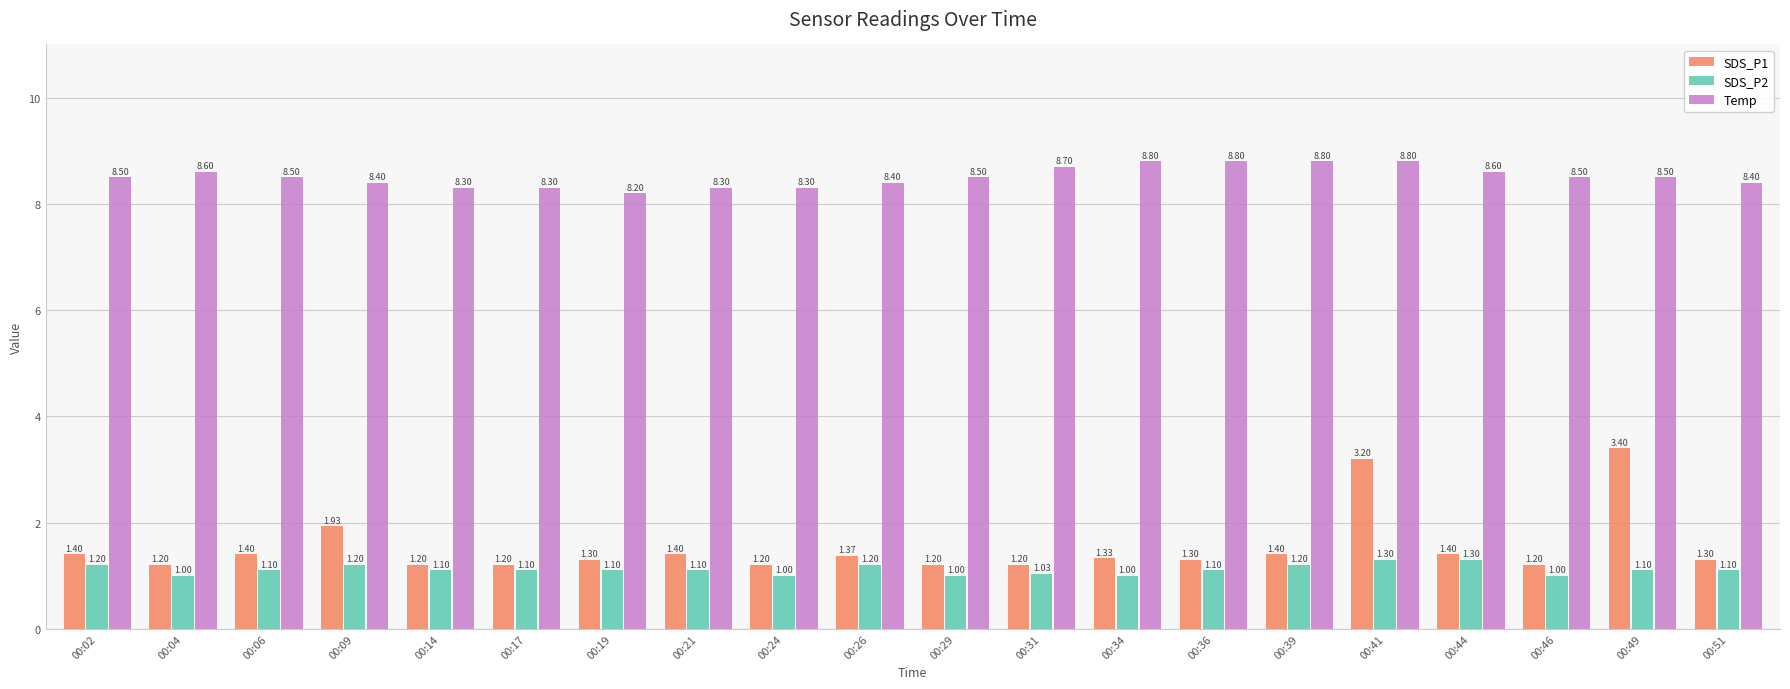

Which series has the largest total across all categories?

Temp